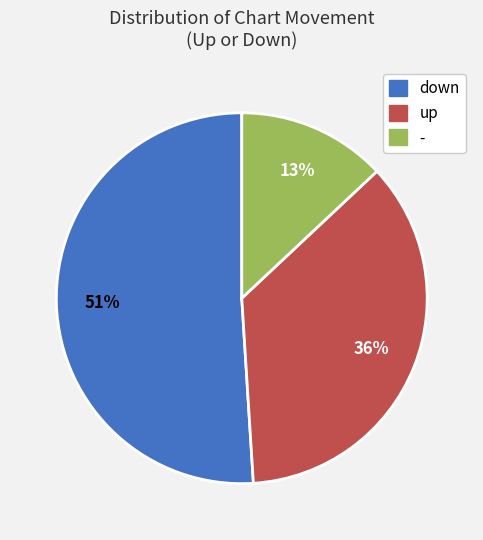

True or false: - accounts for 4% of the total.

False